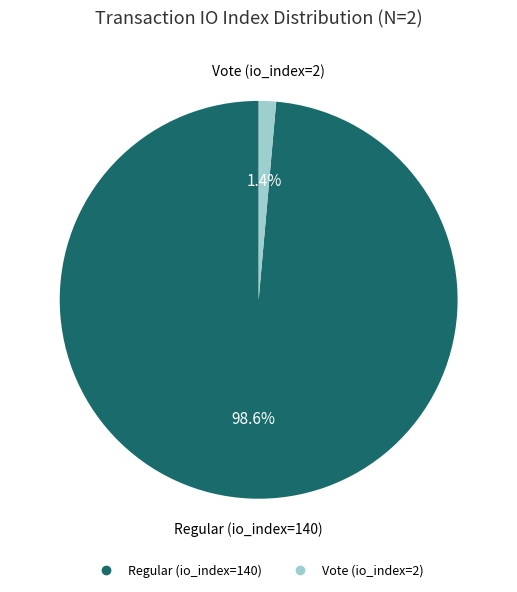

To the nearest percent, what percentage of the pie is Regular (io_index=140)?

99%